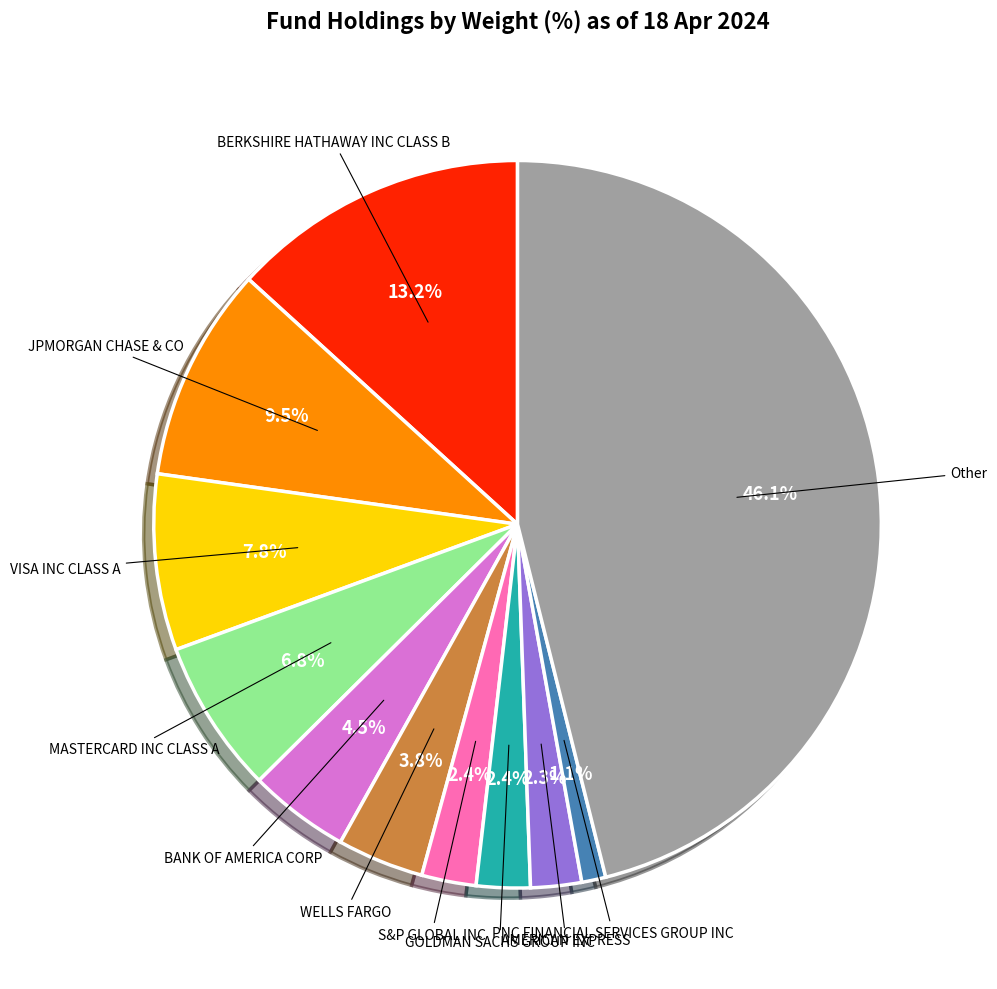

Is there any slice that represents more than half of the pie?

No